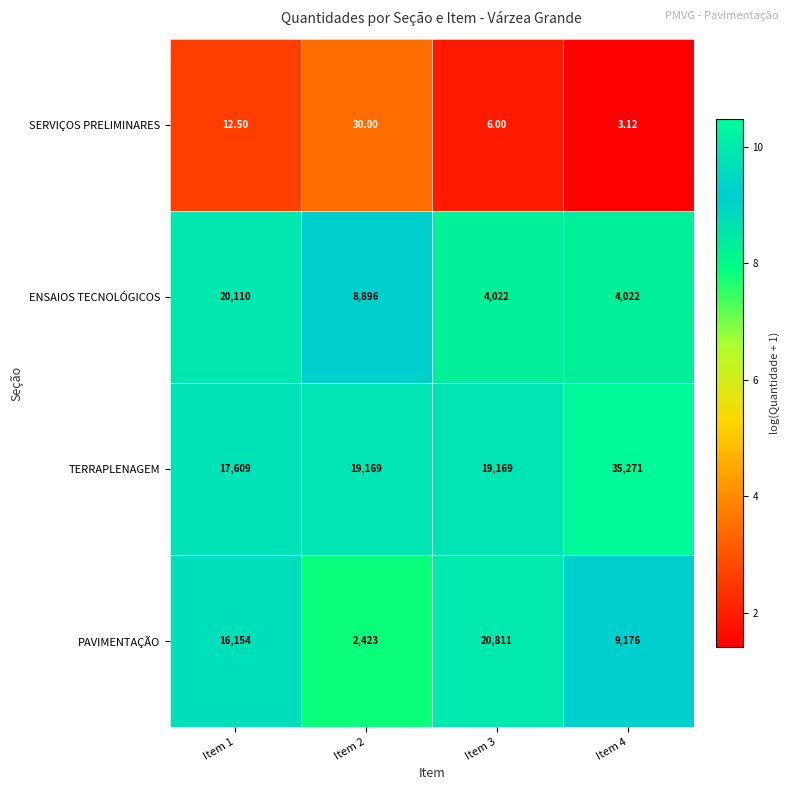

Between Item 2 and Item 3, which series saw the biggest shift?

PAVIMENTAÇÃO